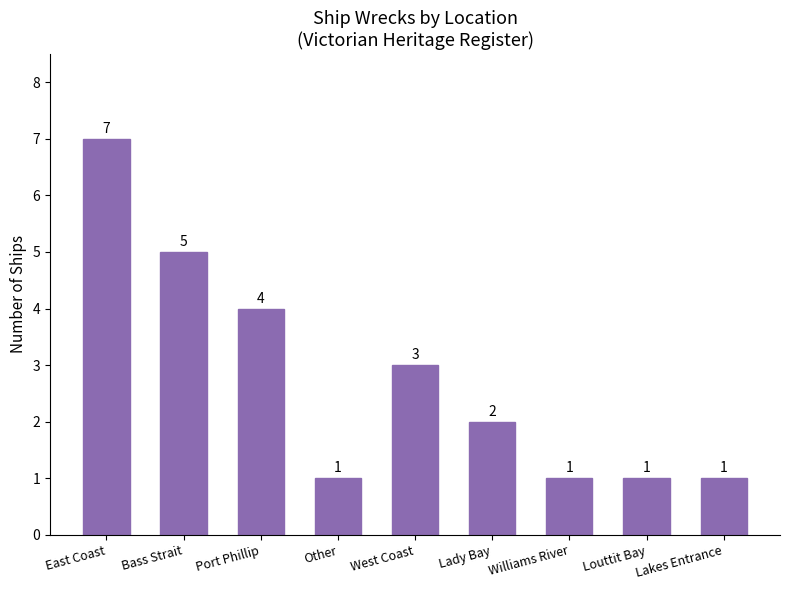

Count the number of categories in the chart.

9